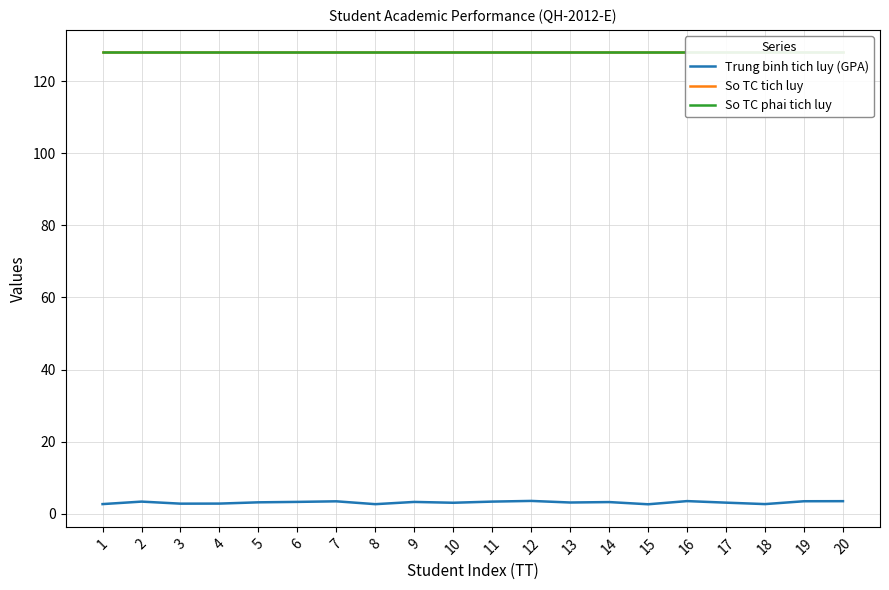

Which category has the highest value across all series?

1